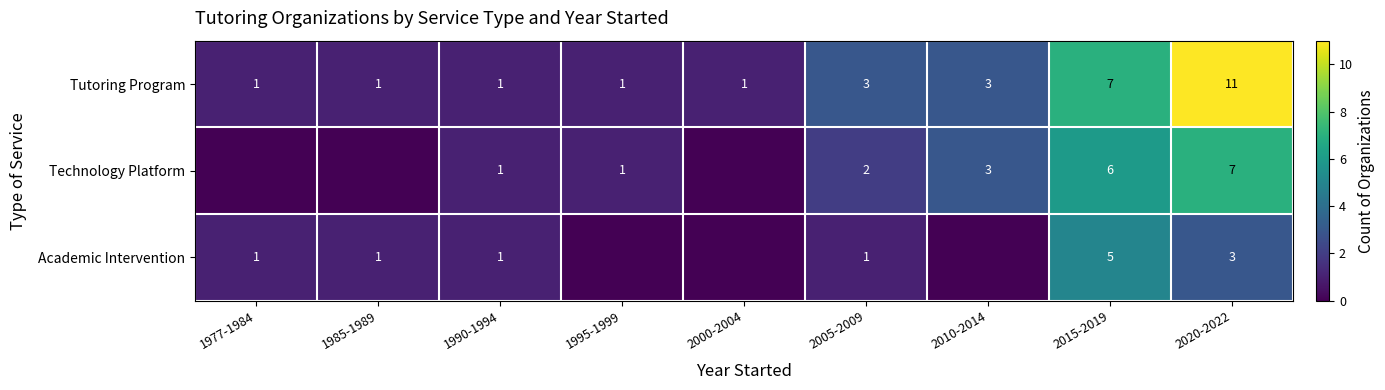

How many positive values does the Technology Platform series have?

6